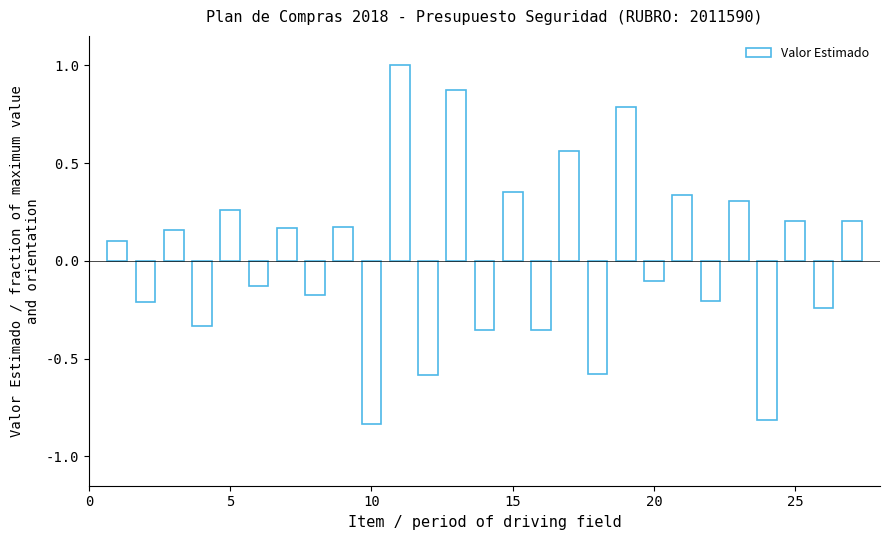

What is the difference between the second highest and second lowest values?

1.7